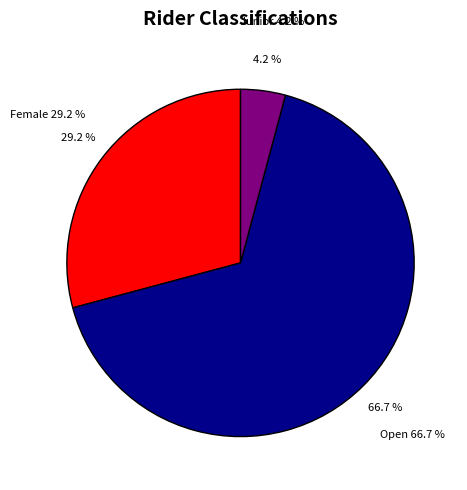

What is the total percentage of Junior and Female?

33.3%